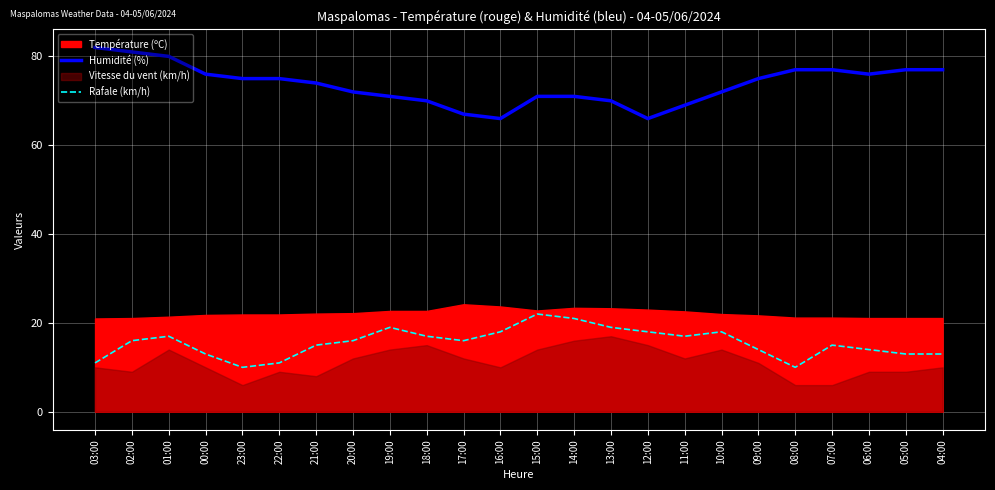

The Humidité (%) series shows 70 at 13:00. True or false?

True